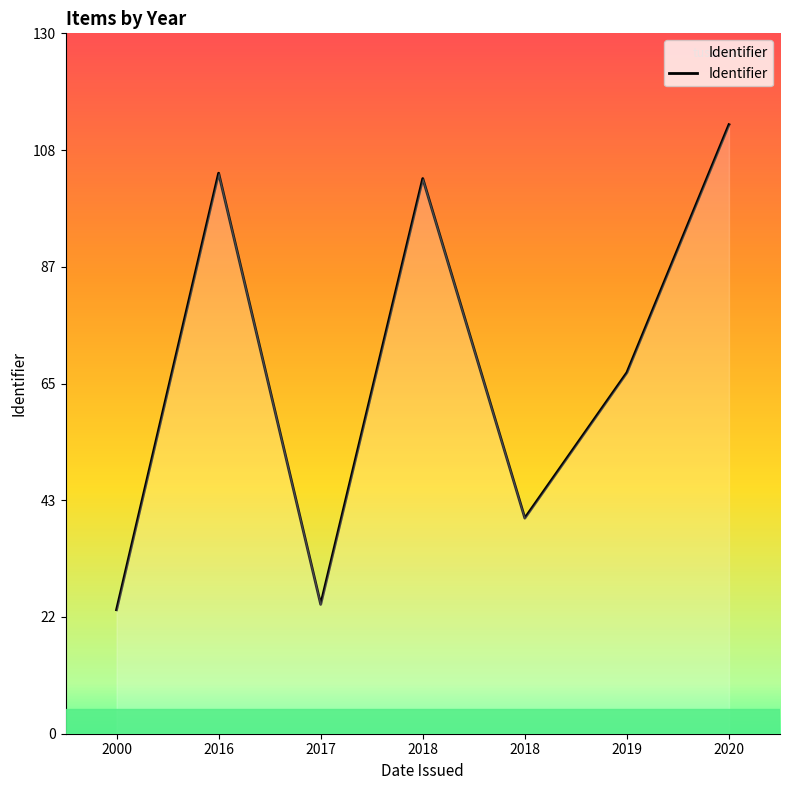

Does the chart have visible grid lines?

No